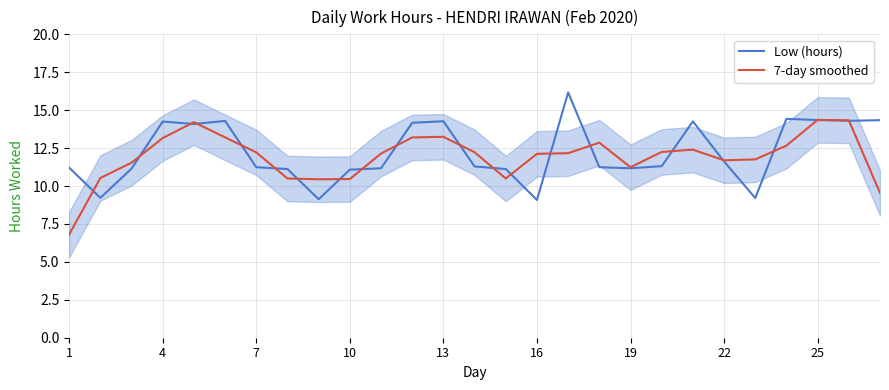

The Low (hours) series shows 14.3 at 25. True or false?

True